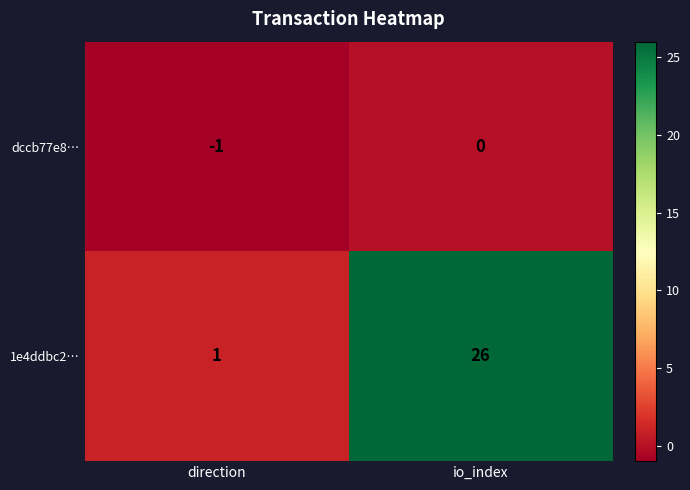

The dccb77e8… series shows -2 at direction. True or false?

False